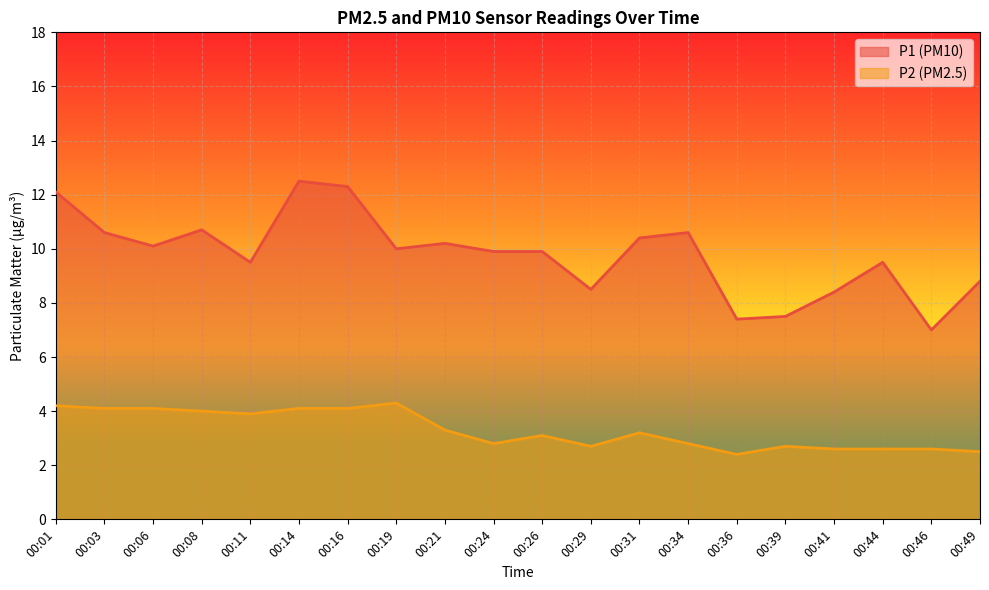

At which label does P2 first exceed 3?

00:01